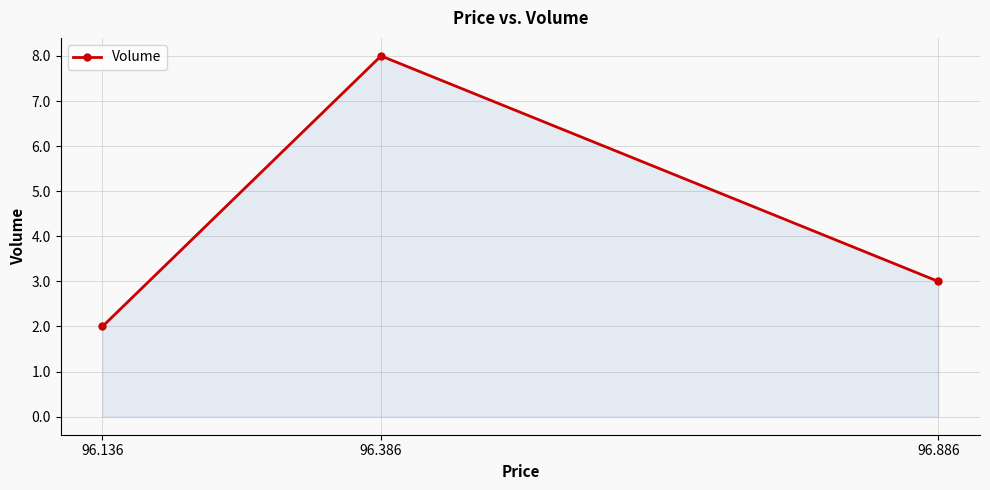

What value does the data have at 96.136?

2